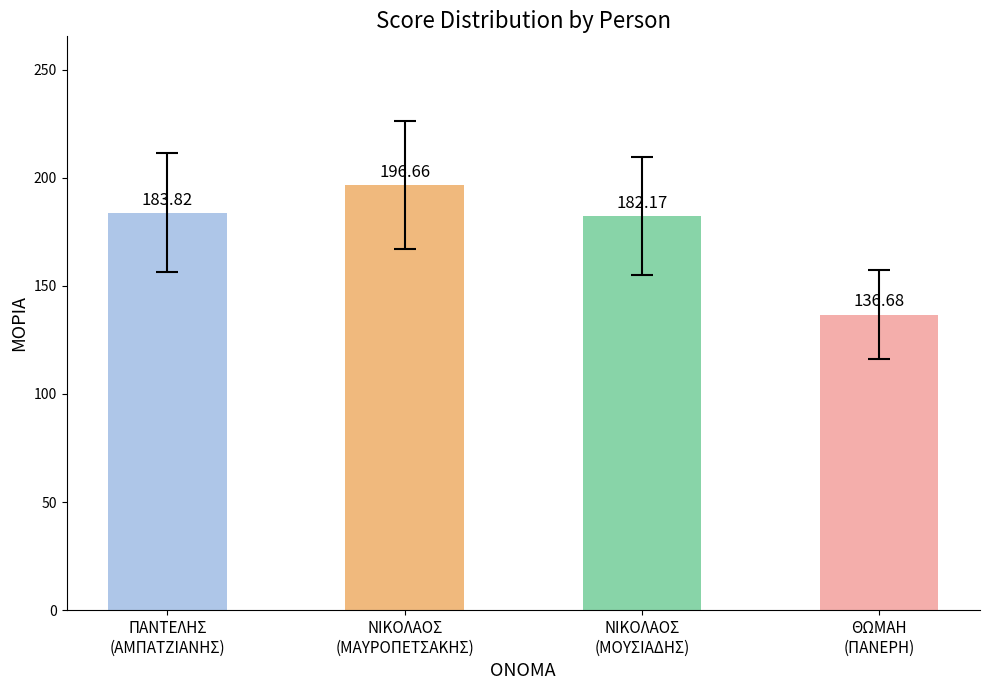

Reading right to left, what are all the values shown in this chart?

ΘΩΜΑΗ
(ΠΑΝΕΡΗ)=136.7	ΝΙΚΟΛΑΟΣ
(ΜΟΥΣΙΑΔΗΣ)=182.2	ΝΙΚΟΛΑΟΣ
(ΜΑΥΡΟΠΕΤΣΑΚΗΣ)=196.7	ΠΑΝΤΕΛΗΣ
(ΑΜΠΑΤΖΙΑΝΗΣ)=183.8